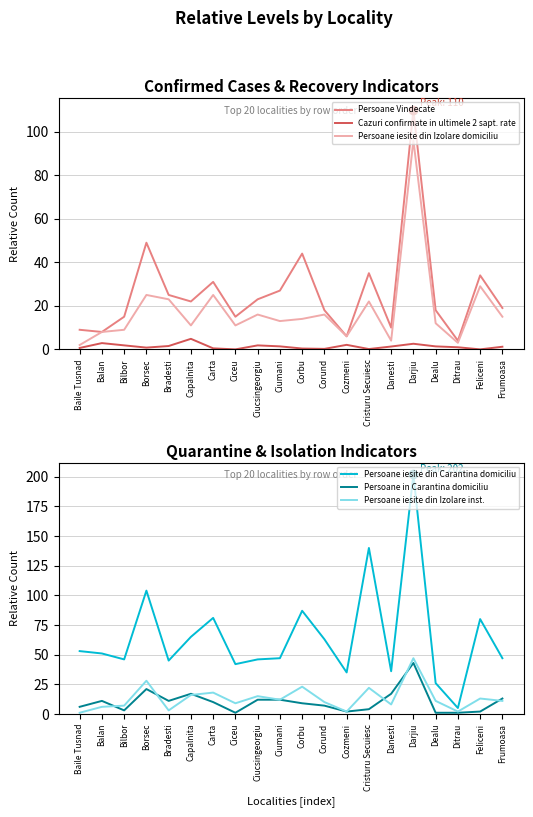

What is the label of the 2nd point from the left?

Balan